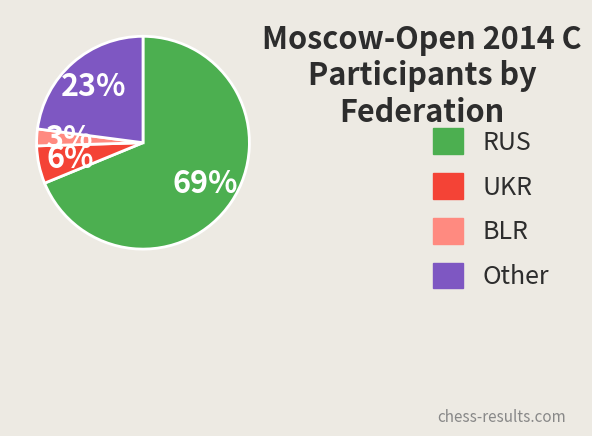

Which has a higher value, UKR or Other?

Other